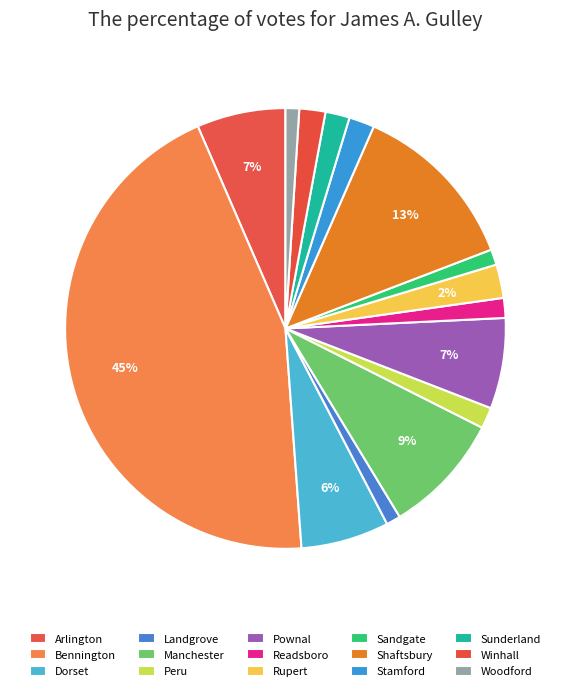

How much of the chart is everything except Sandgate?

98.9%